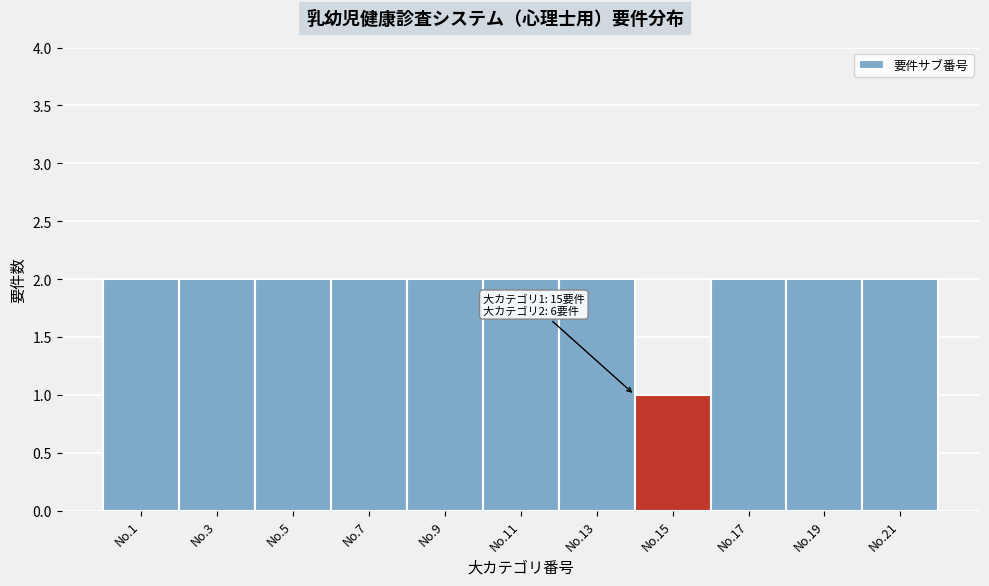

Reading left to right, what are all the values shown in this chart?

2	2	2	2	2	2	2	1	2	2	2